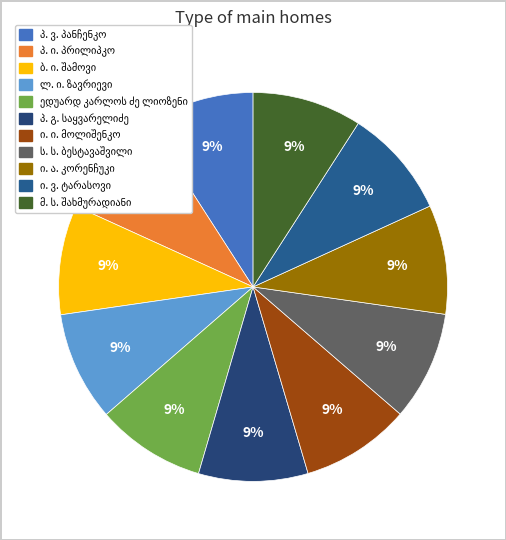

Count the number of slices in the pie.

11